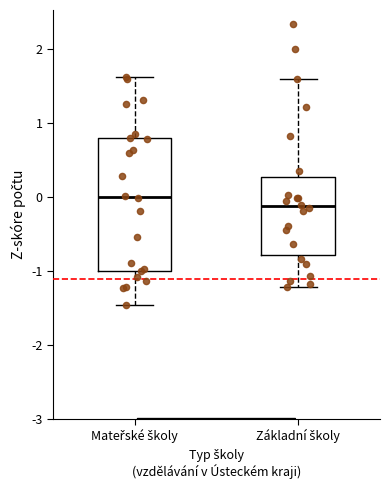

Reading left to right, read every box against the y-axis: the position of its median line, the range the box covers, and the ends of its whiskers. The values are not printed on the chart, so give them approximately, as read against the axis.

Mateřské školy: median 0.0, box -1.0 to 0.8, whiskers -1.5 to 1.6
Základní školy: median -0.1, box -0.8 to 0.3, whiskers -1.2 to 1.6